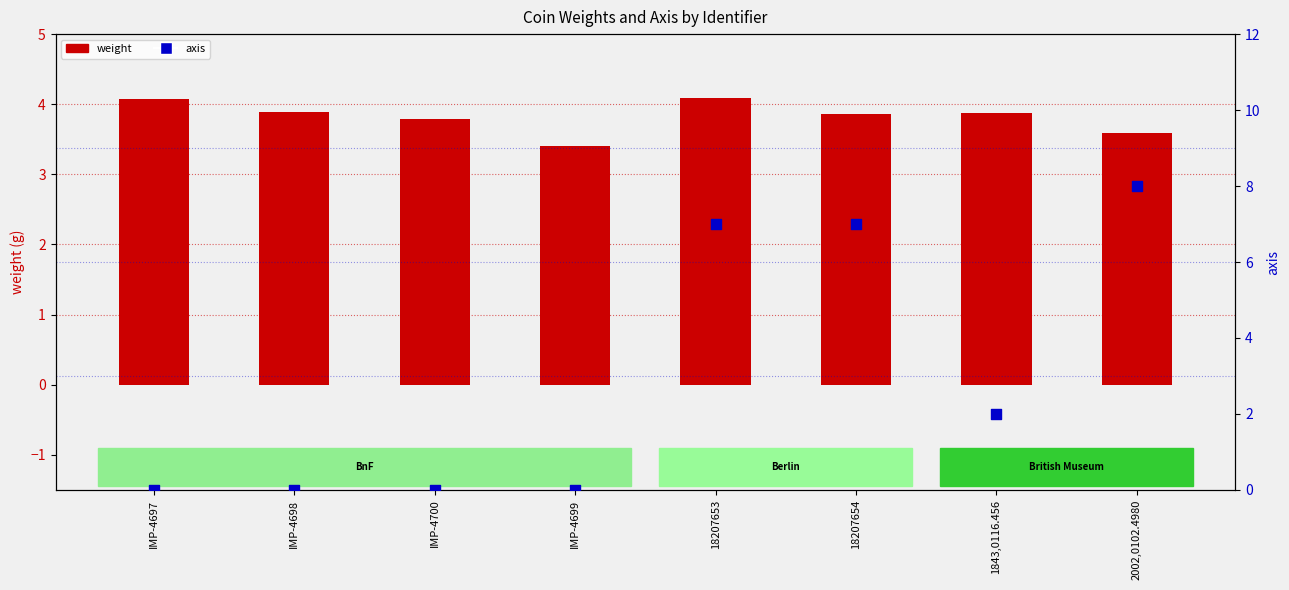

At which category is the sum across all series the highest?

2002,0102.4980